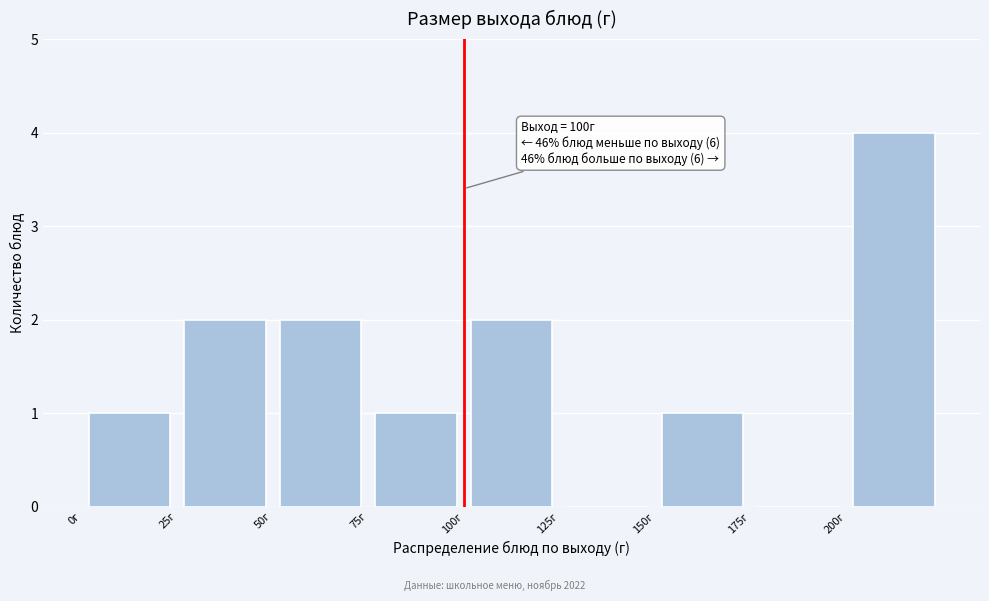

Which range on the x-axis has the tallest bar?

200 to 225